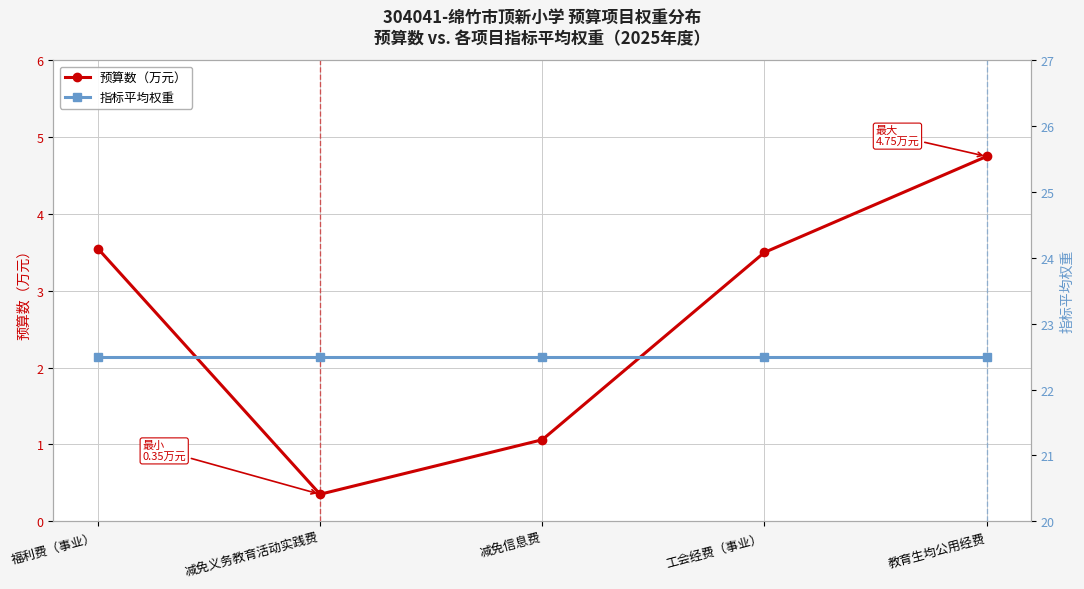

Read the 预算数（万元） value at 福利费（事业）.

3.5